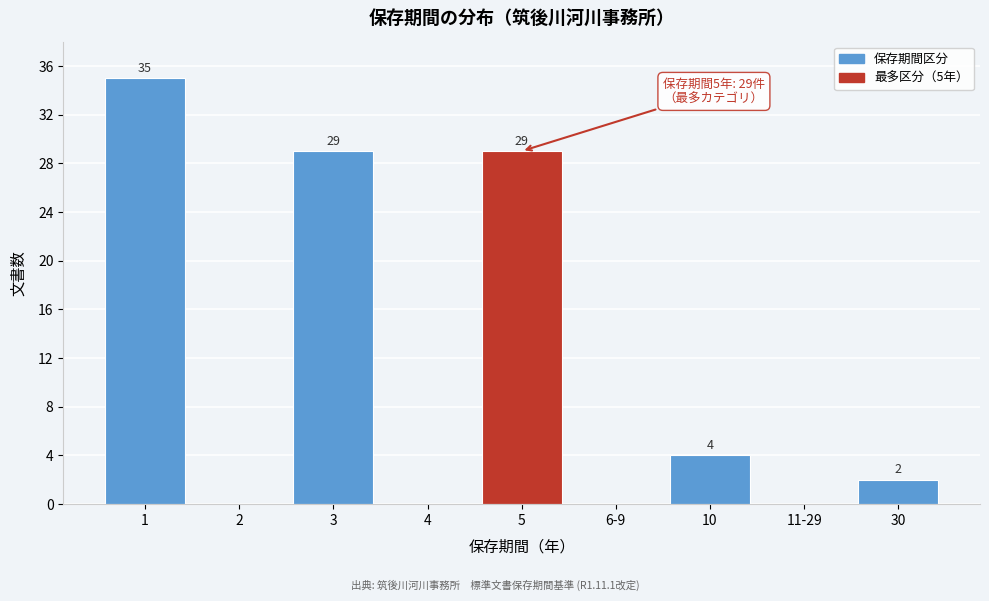

Reading left to right, what are all the values shown in this chart?

1=35	2=0	3=29	4=0	5=29	6-9=0	10=4	11-29=0	30=2